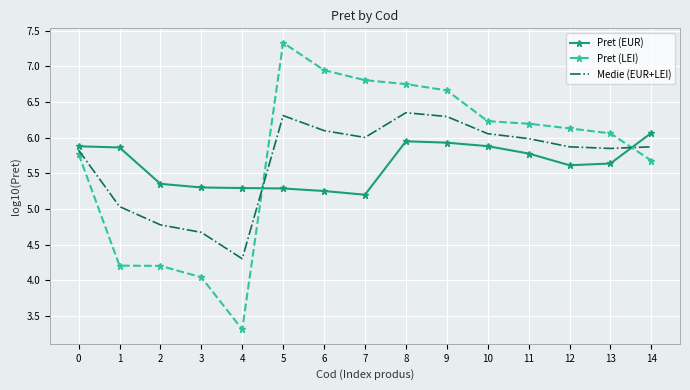

What is the total value across all series at 5?

18.9